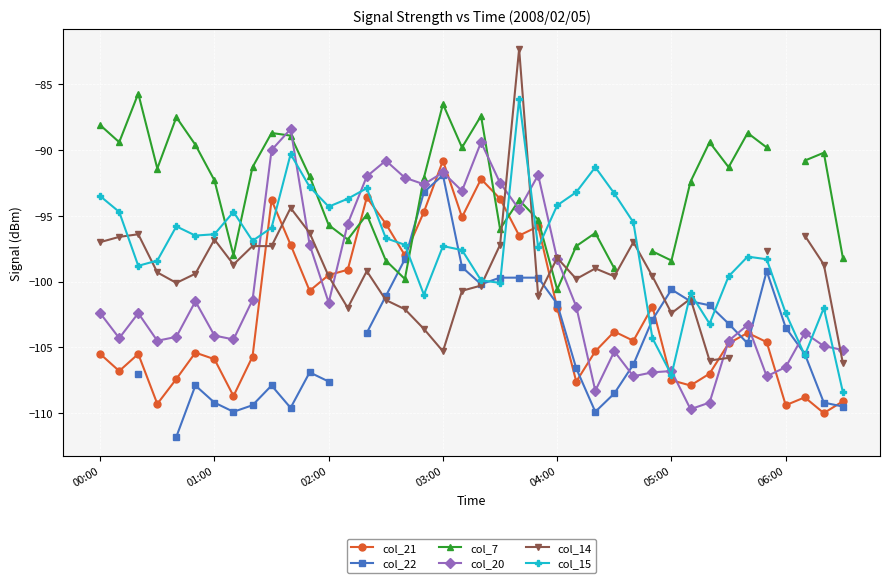

Is this an area chart (filled region under the line)?

No